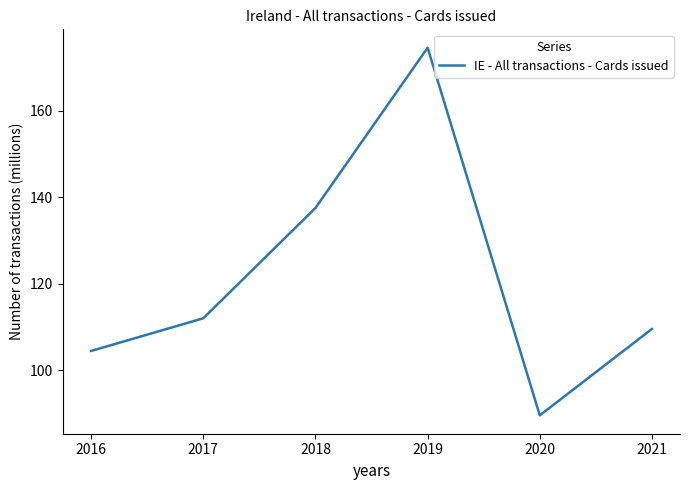

Which label corresponds to the largest value in the chart?

2019